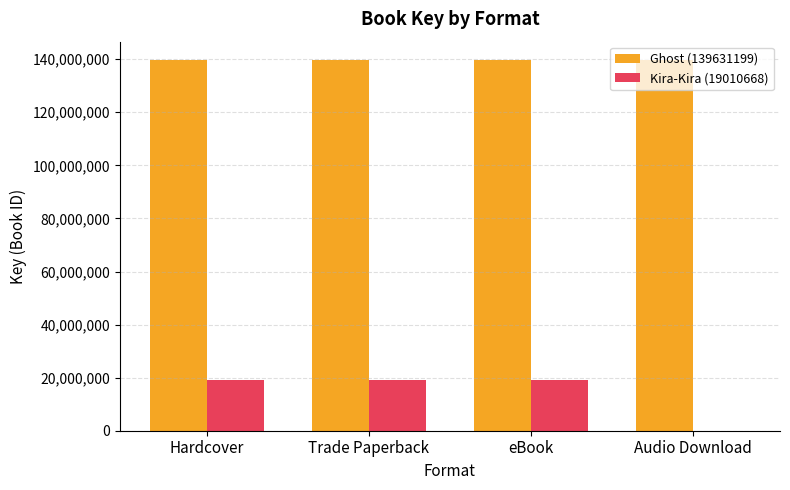

Which series has the largest range (max minus min)?

Kira-Kira (19010668)